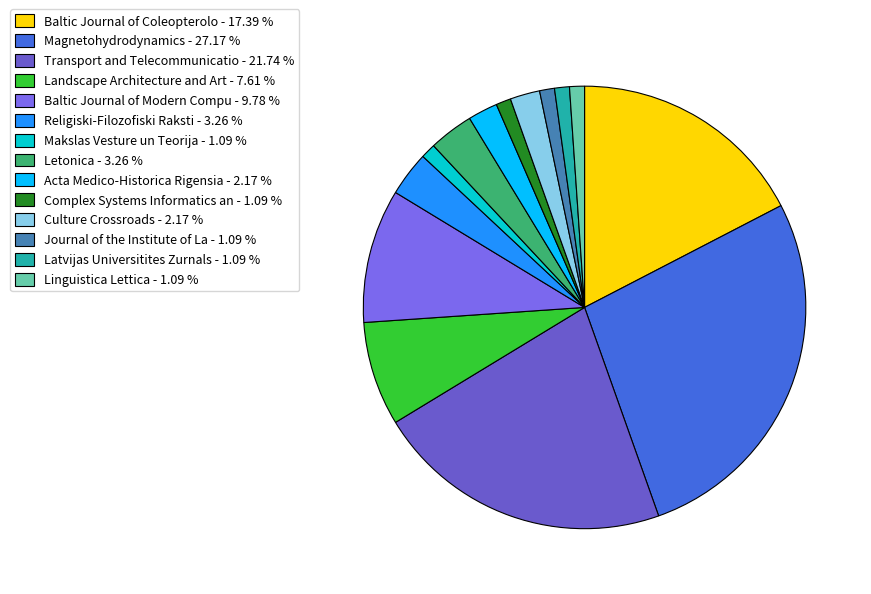

What is the largest slice in the pie chart?

Magnetohydrodynamics - 27.17 %